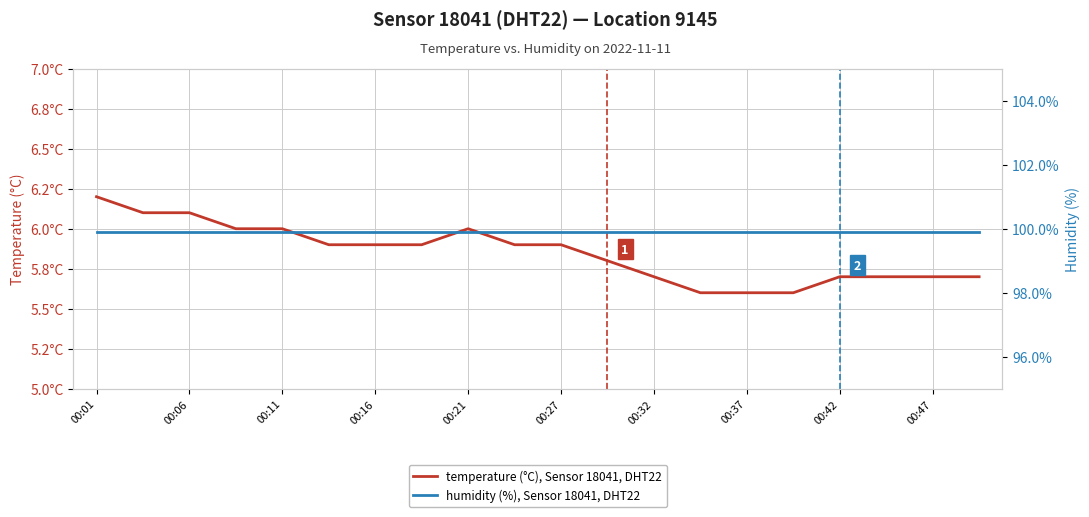

True or false: humidity (%), Sensor 18041, DHT22 has more than 1 interior local peaks.

False